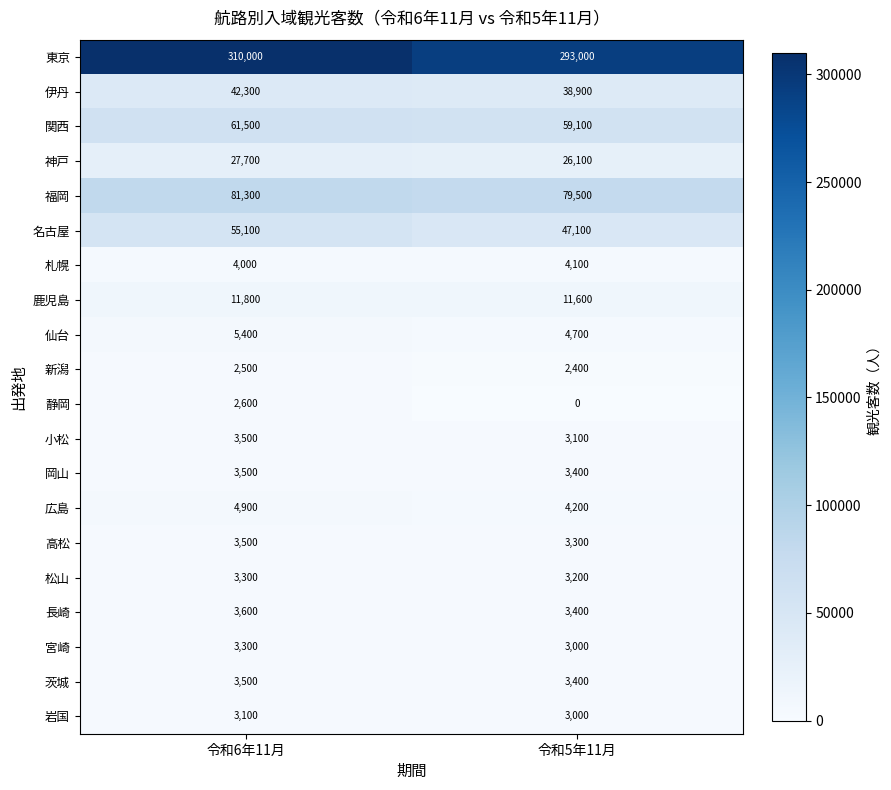

Which series has the largest range (max minus min)?

東京